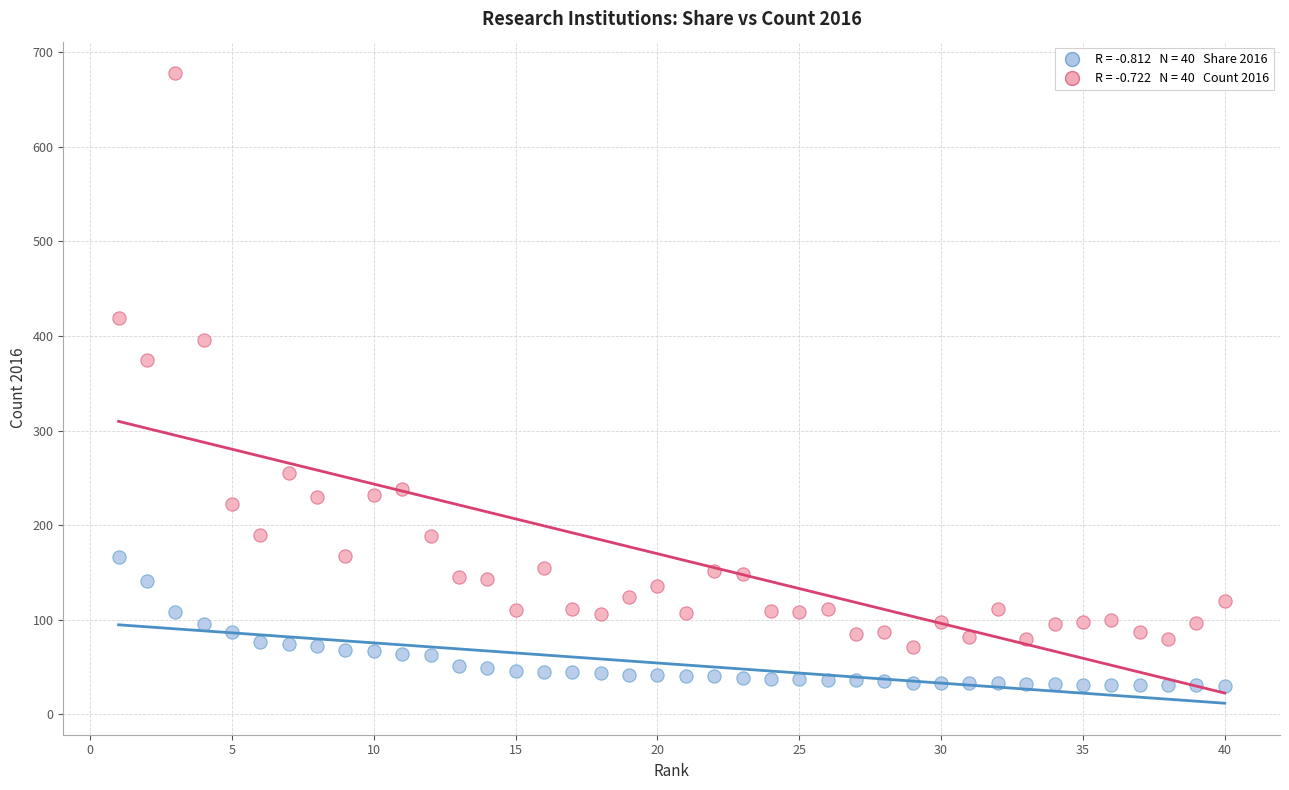

Across all data points, what is the range of Y values (max minus min)?

648.0